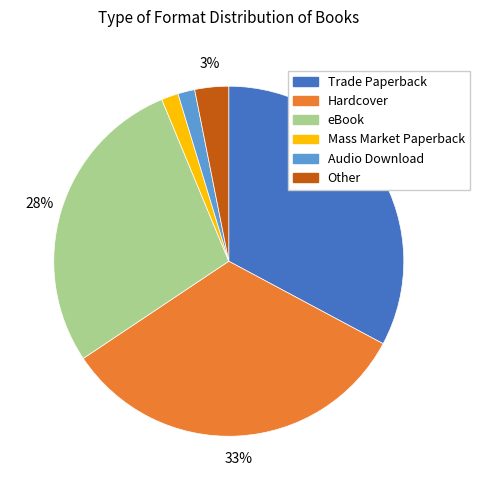

True or false: Audio Download accounts for 2% of the total.

True